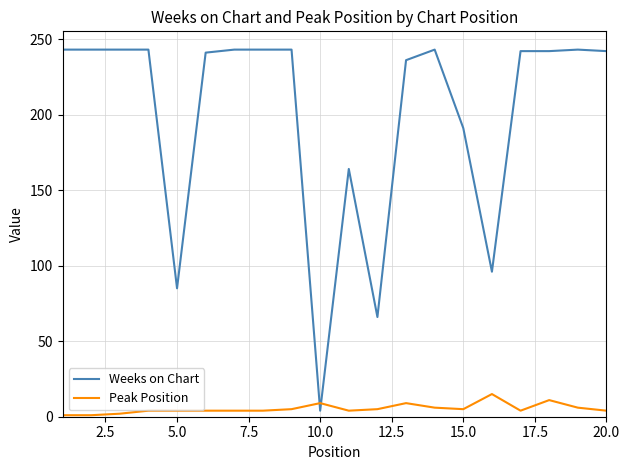

After their last crossing, which series has the higher values: Peak Position or Weeks on Chart?

Weeks on Chart